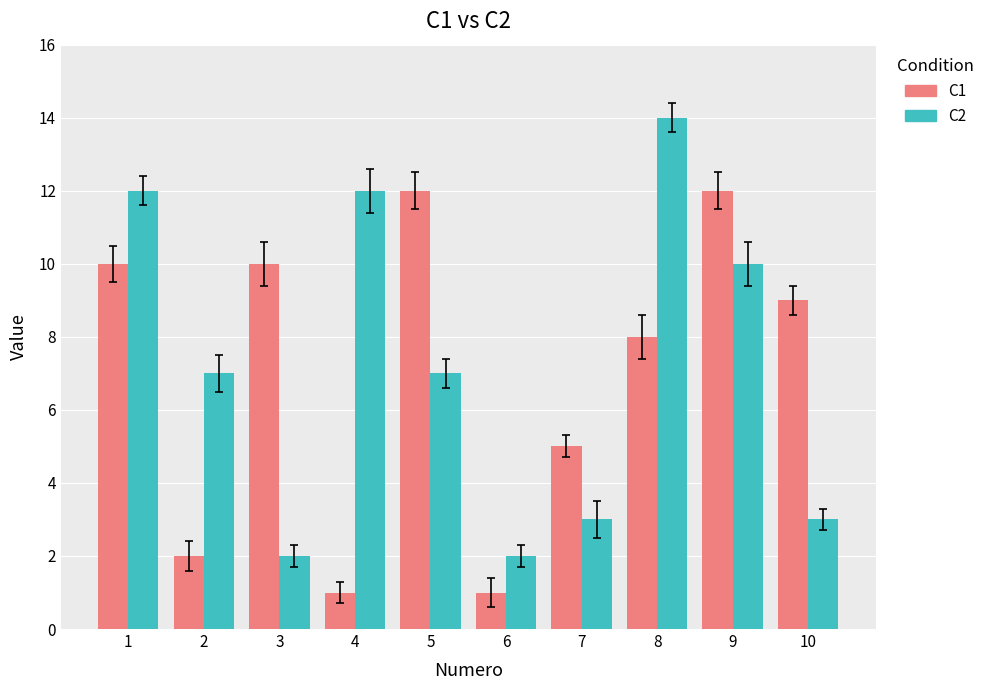

Reading left to right, list all the values displayed in this chart.

C1: 10	2	10	1	12	1	5	8	12	9
C2: 12	7	2	12	7	2	3	14	10	3